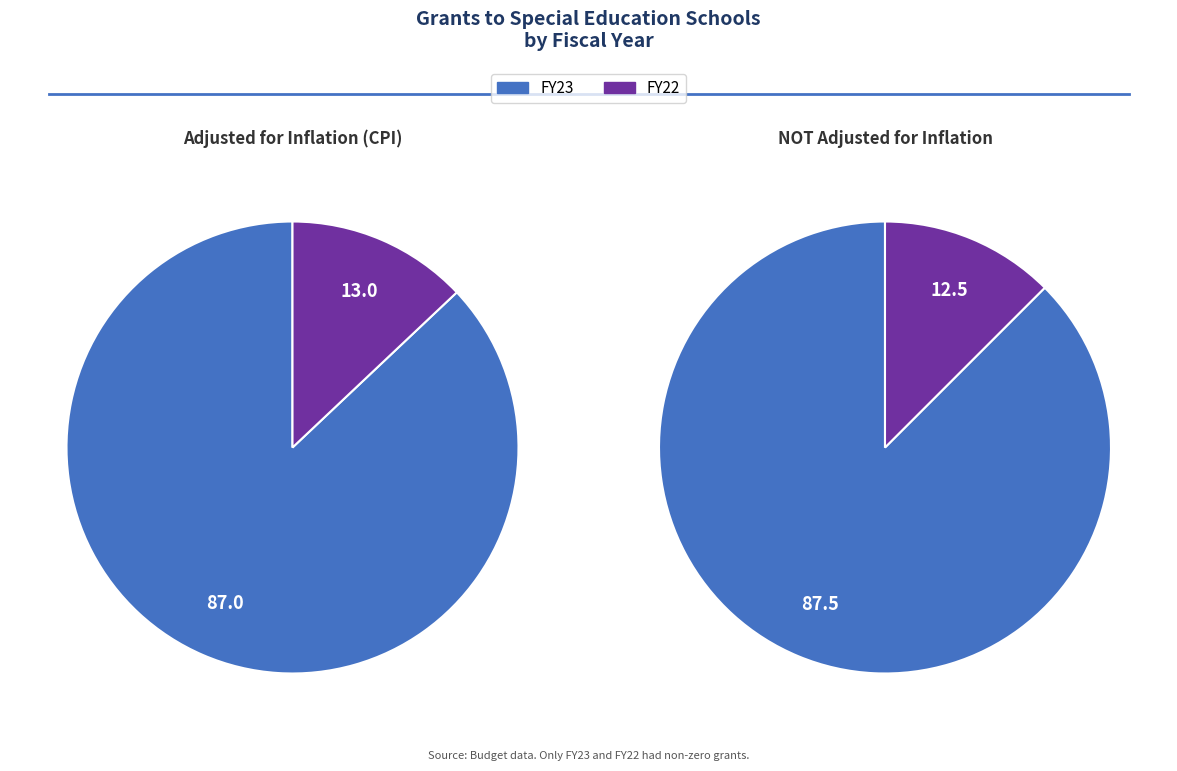

What percentage is the FY23 slice, to the nearest percent?

87%